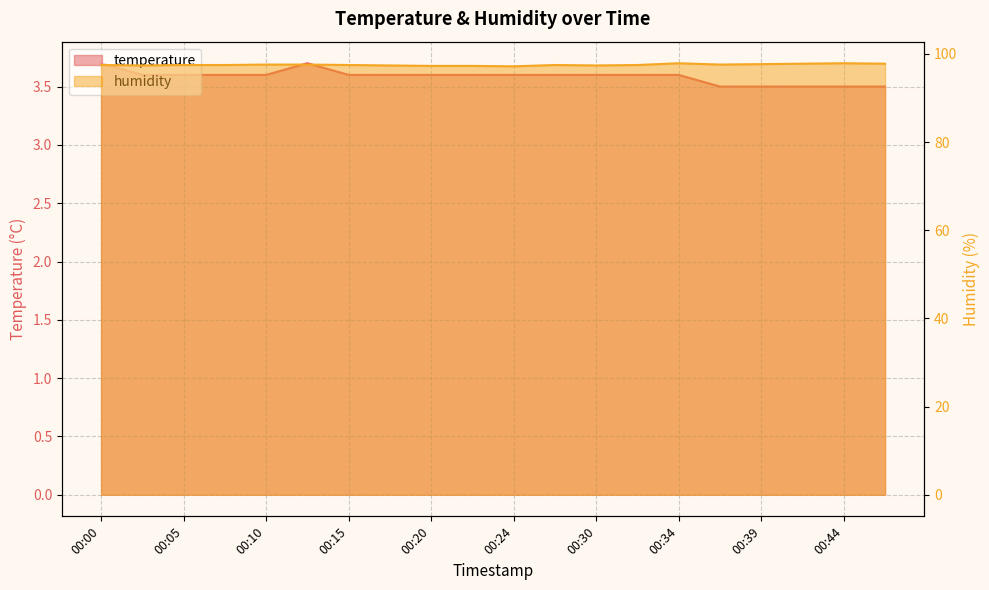

True or false: temperature and humidity cross at least once.

False